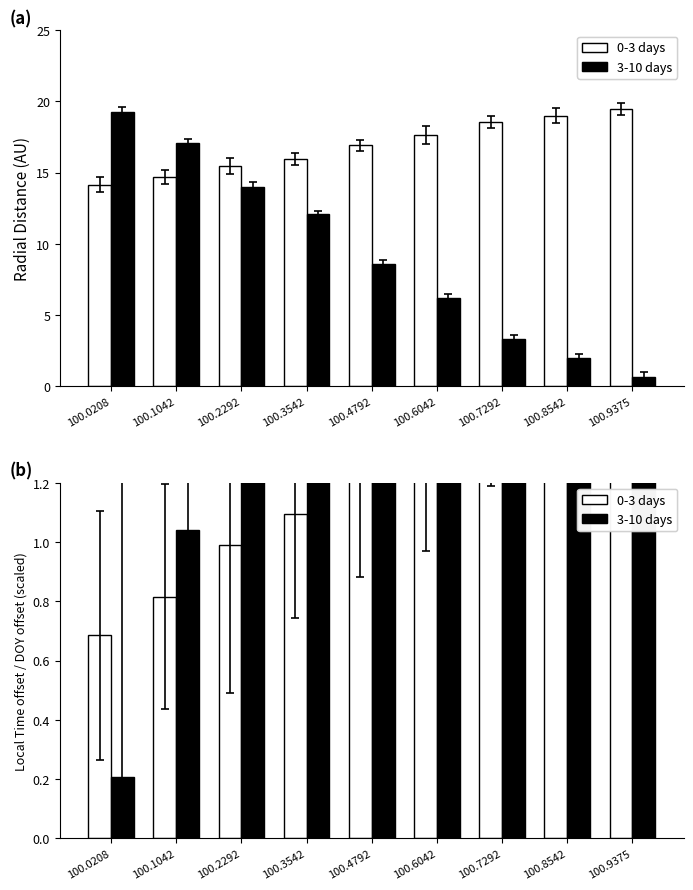

What is the sum of all 0-3 days values?

11.2